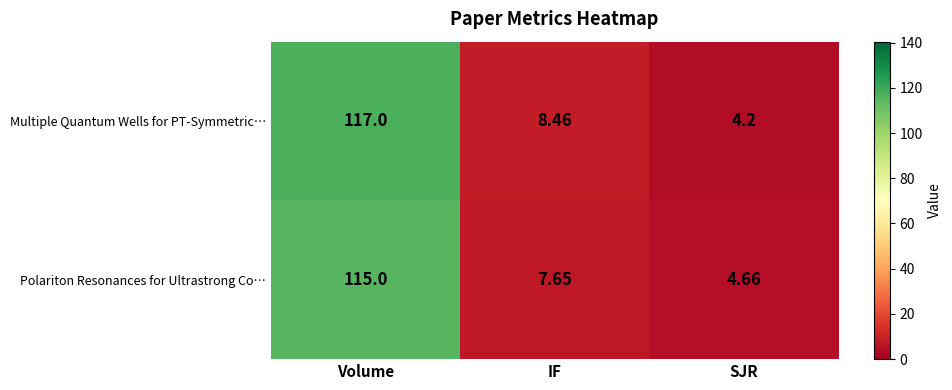

List the series in order of their overall mean, lowest first.

Polariton Resonances for Ultrastrong Co…, Multiple Quantum Wells for PT-Symmetric…